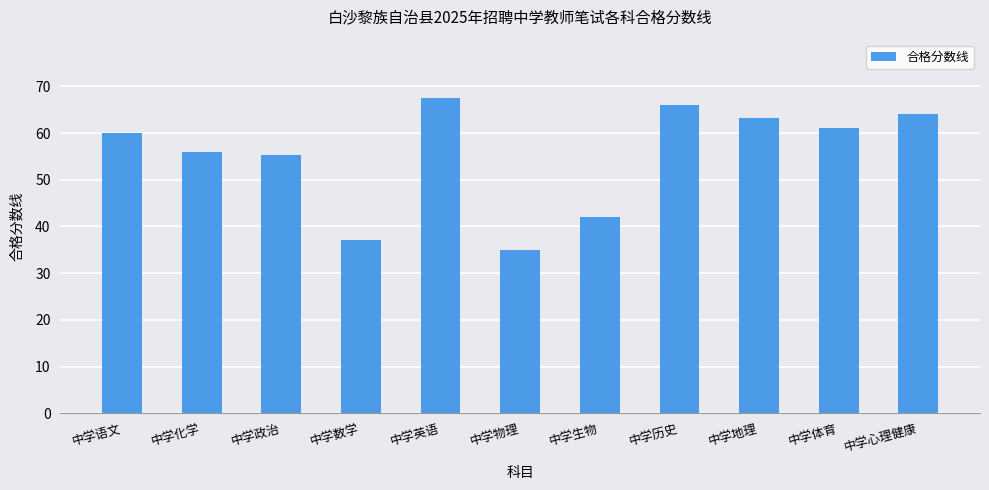

How many values exceed 60?

6